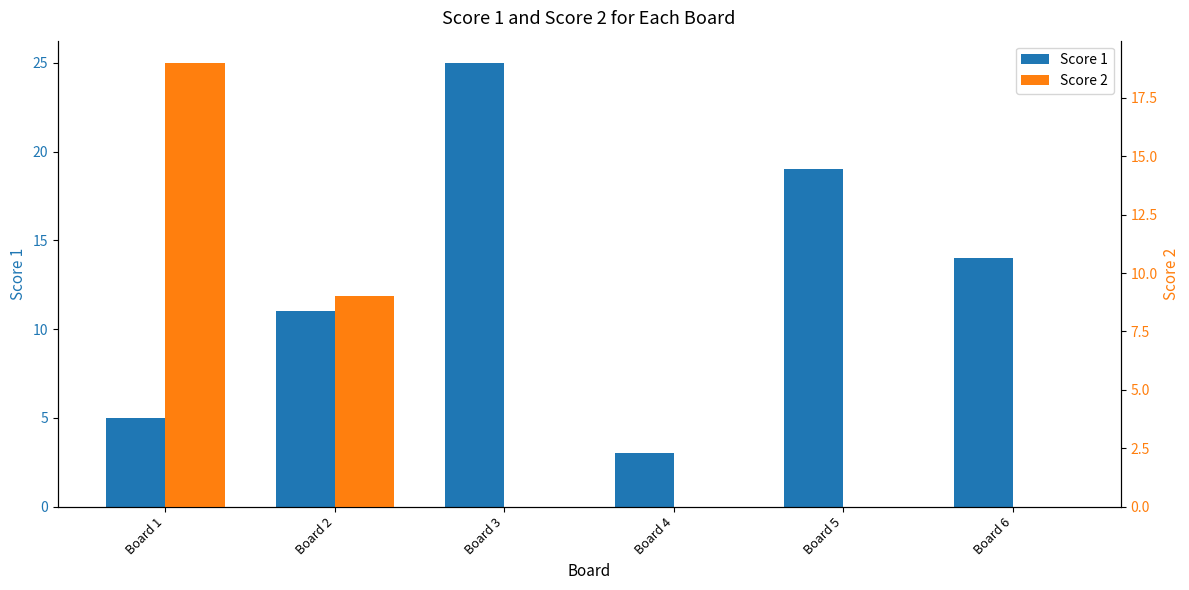

Reading left to right, extract all data points from this chart.

Score 1: Board 1=5	Board 2=11	Board 3=25	Board 4=3	Board 5=19	Board 6=14
Score 2: Board 1=19	Board 2=9	Board 3=0	Board 4=0	Board 5=0	Board 6=0